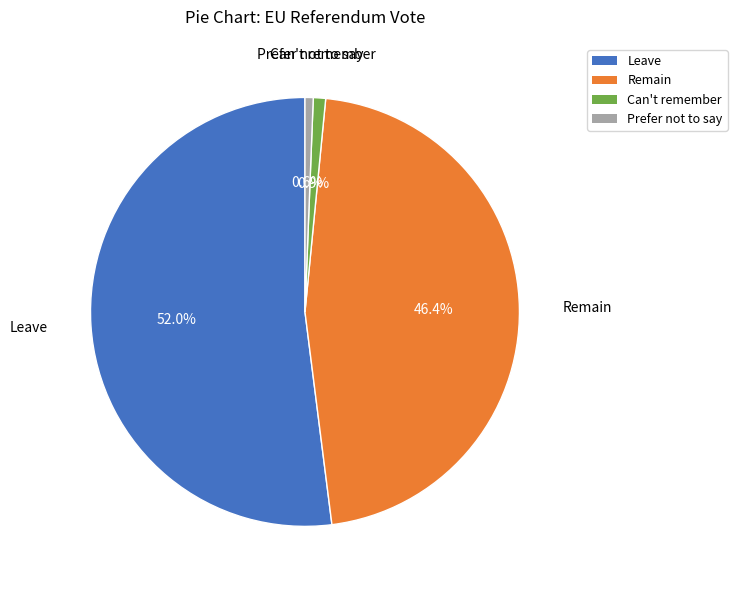

Approximately how many times larger is the value at Remain compared to Can't remember?

50.1